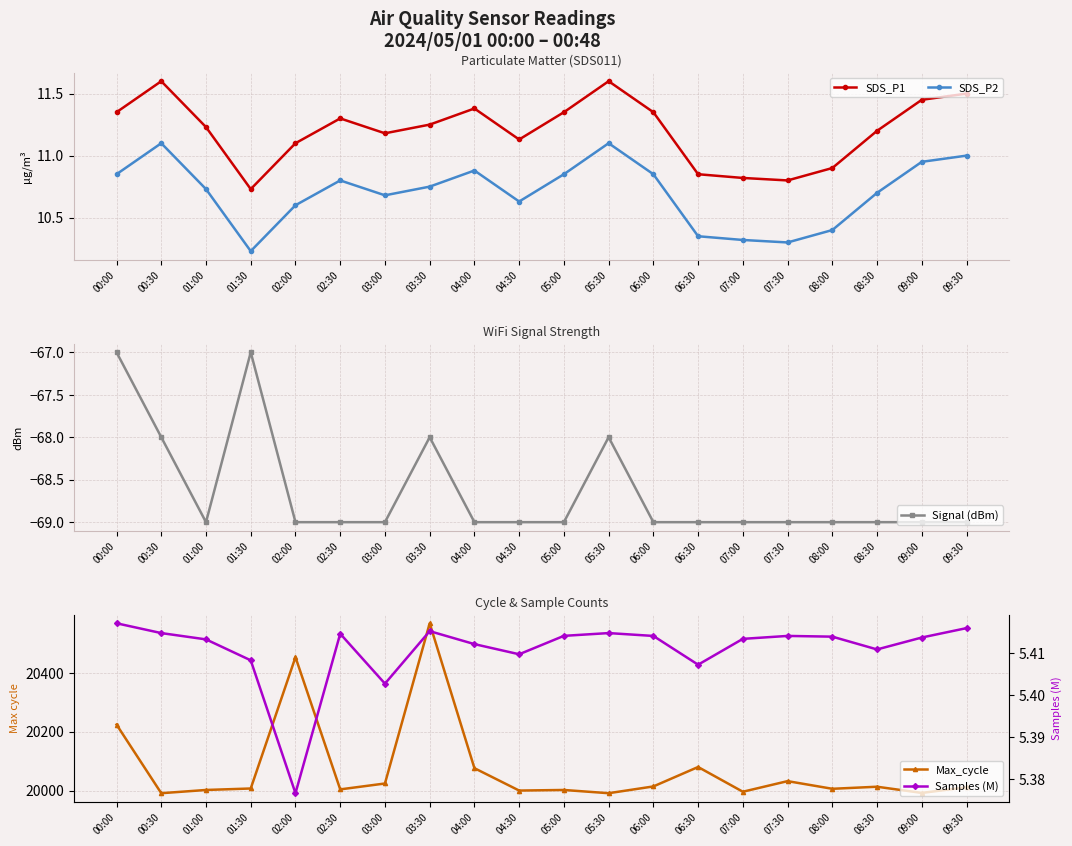

How many lines are shown in the chart?

5